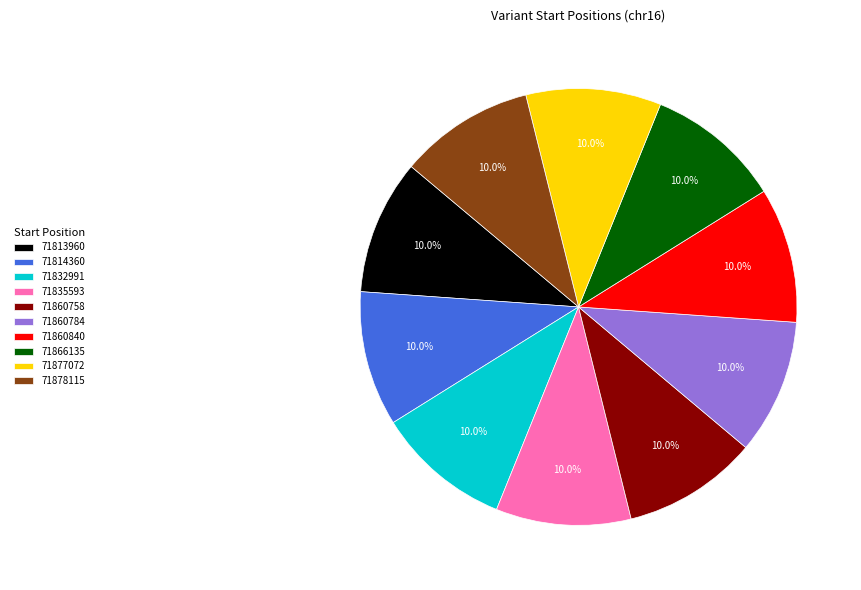

True or false: 71878115 accounts for 10% of the total.

True